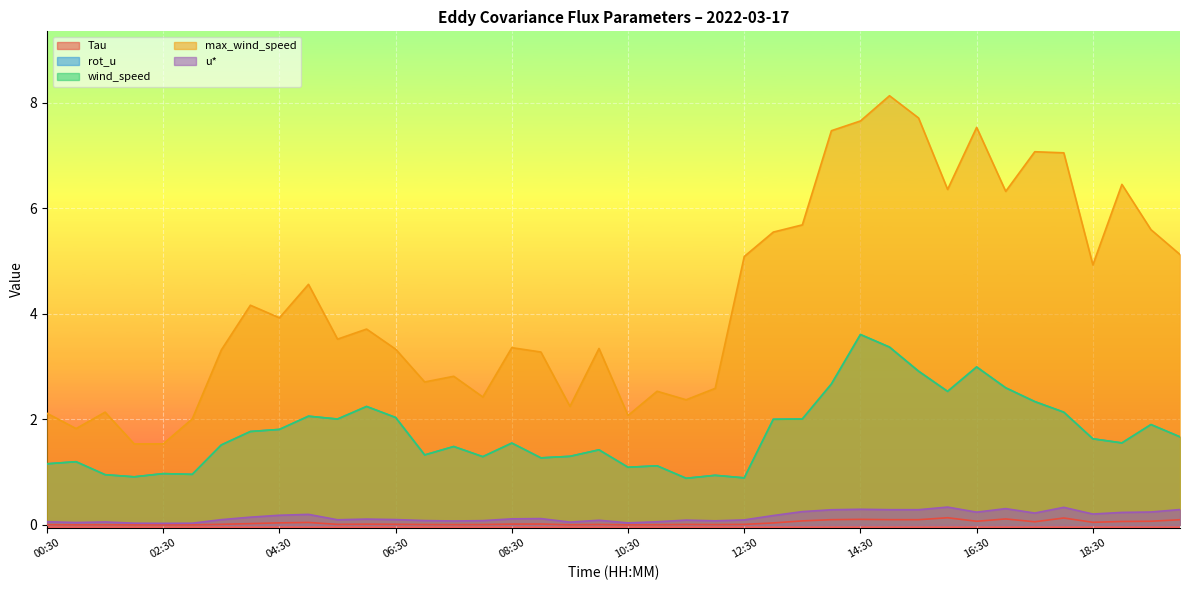

True or false: wind_speed and u* intersect in this chart.

False